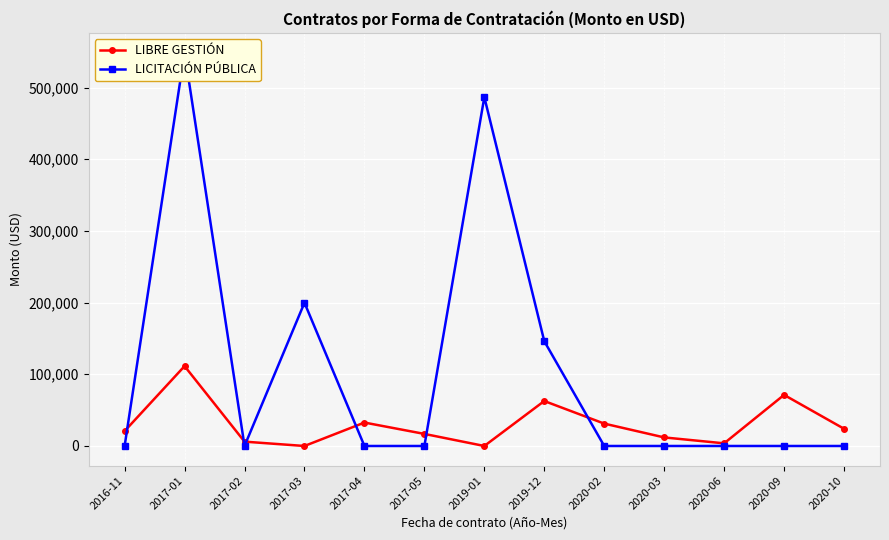

What is the difference between the highest and lowest values at 2020-02?

31213.2